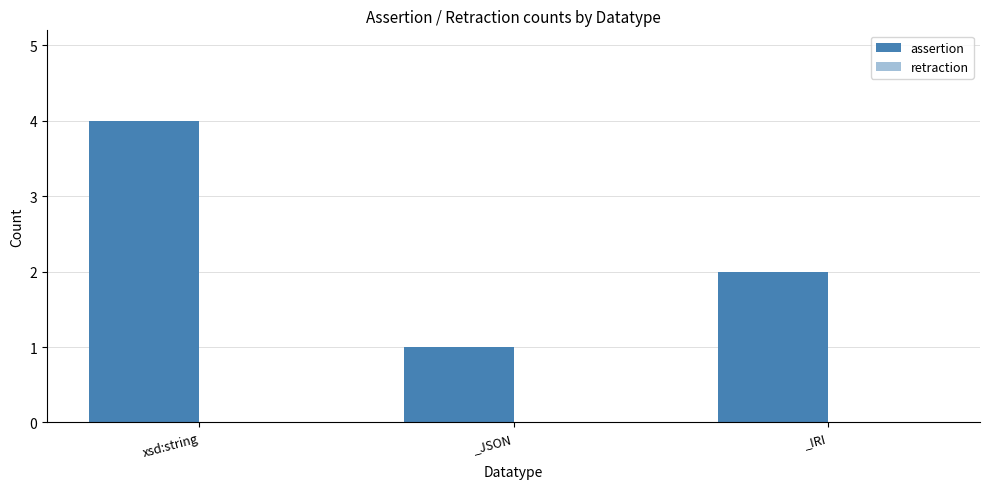

Does the chart contain any negative values?

No